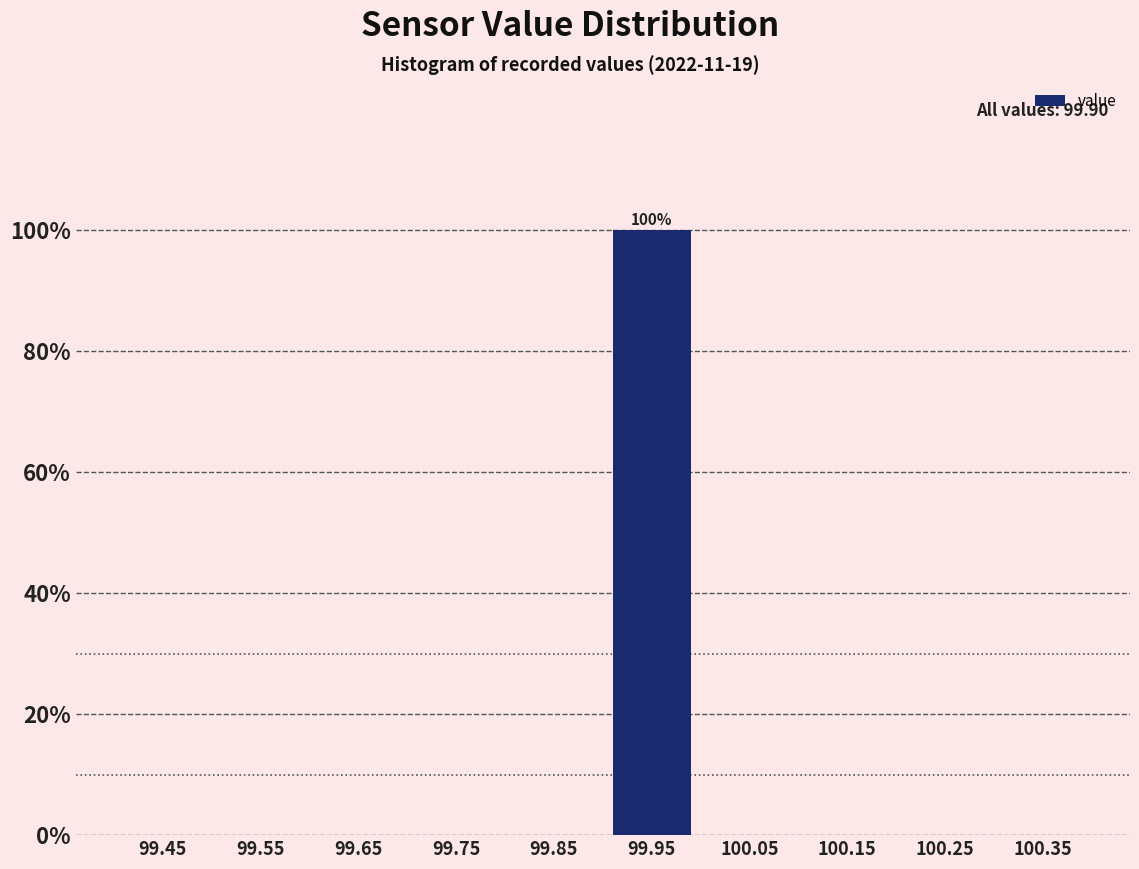

Over which range of the x-axis is the bar tallest?

99.9 to 100.0